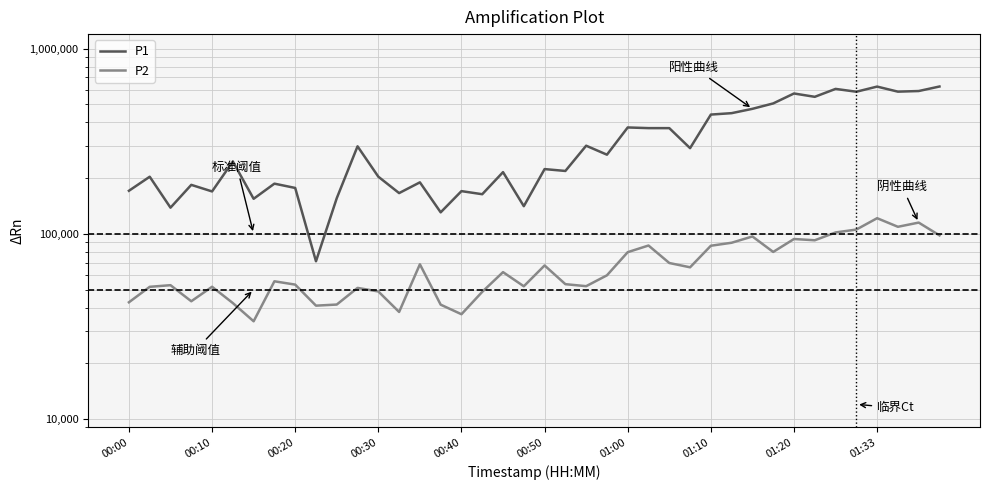

Between 01:10 and 21, which series saw the biggest shift?

P1